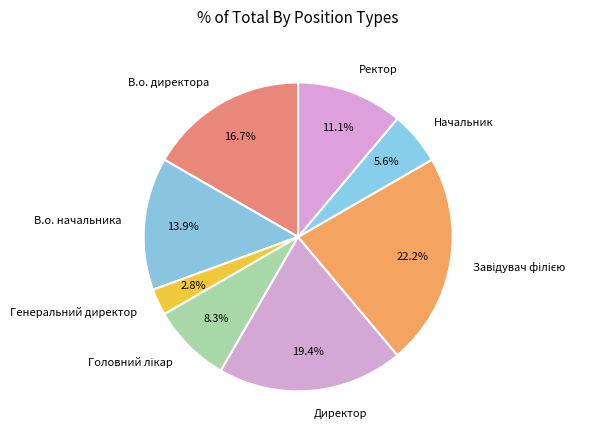

Which category has the smallest portion of the pie?

Генеральний директор